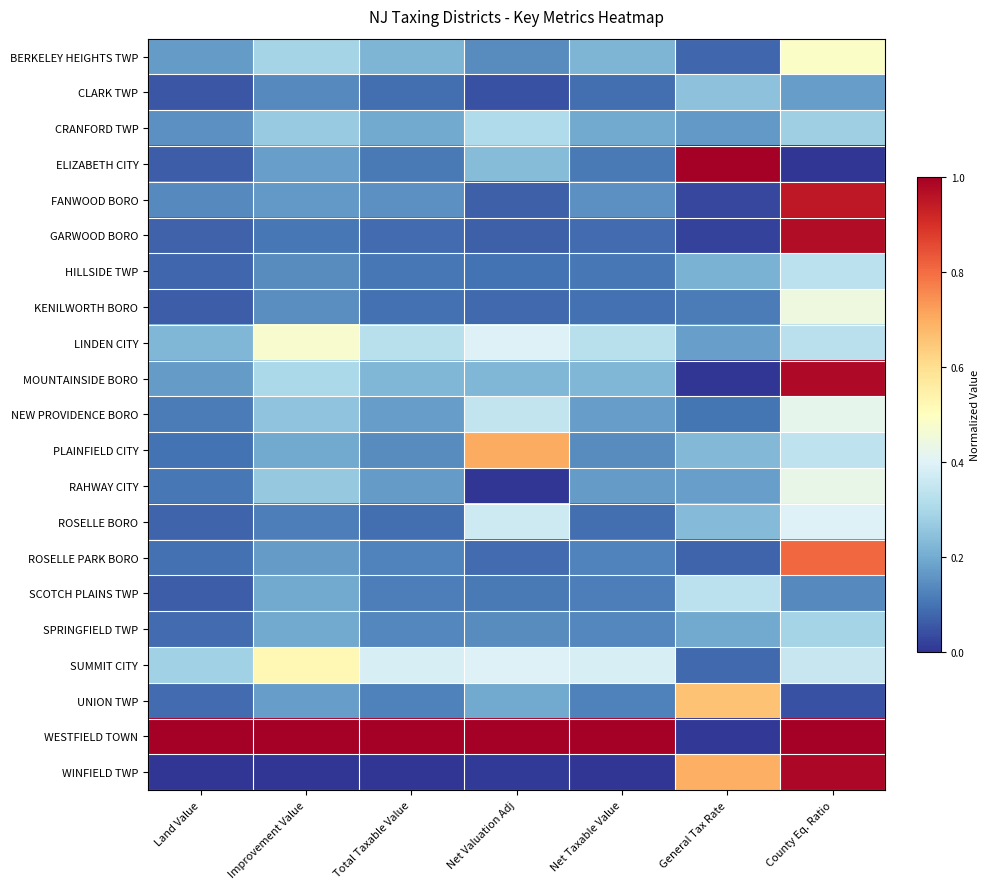

At which category is the sum across all series the highest?

County Eq. Ratio